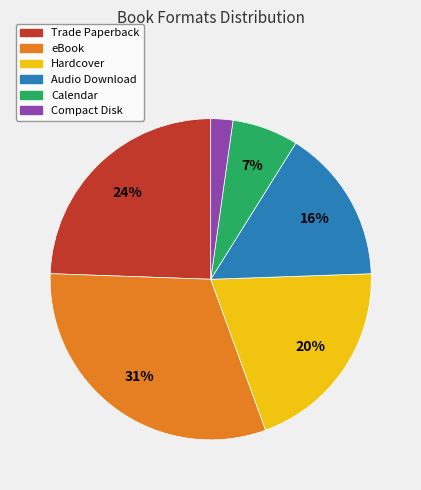

Between Trade Paperback and Audio Download, which is larger?

Trade Paperback